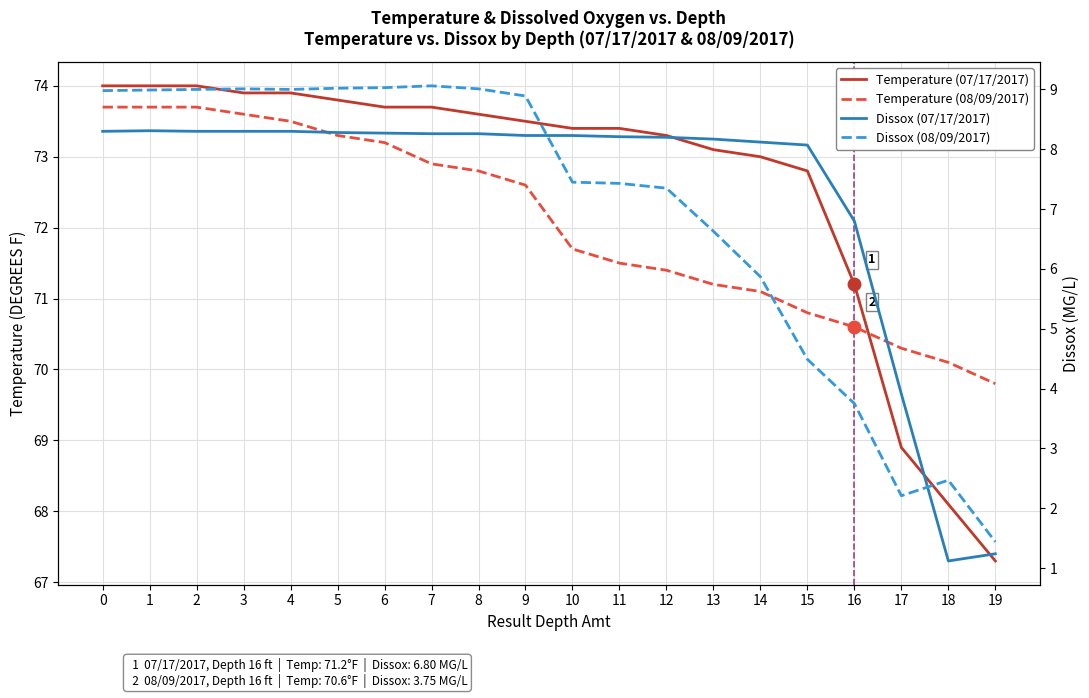

Does the chart have visible grid lines?

Yes